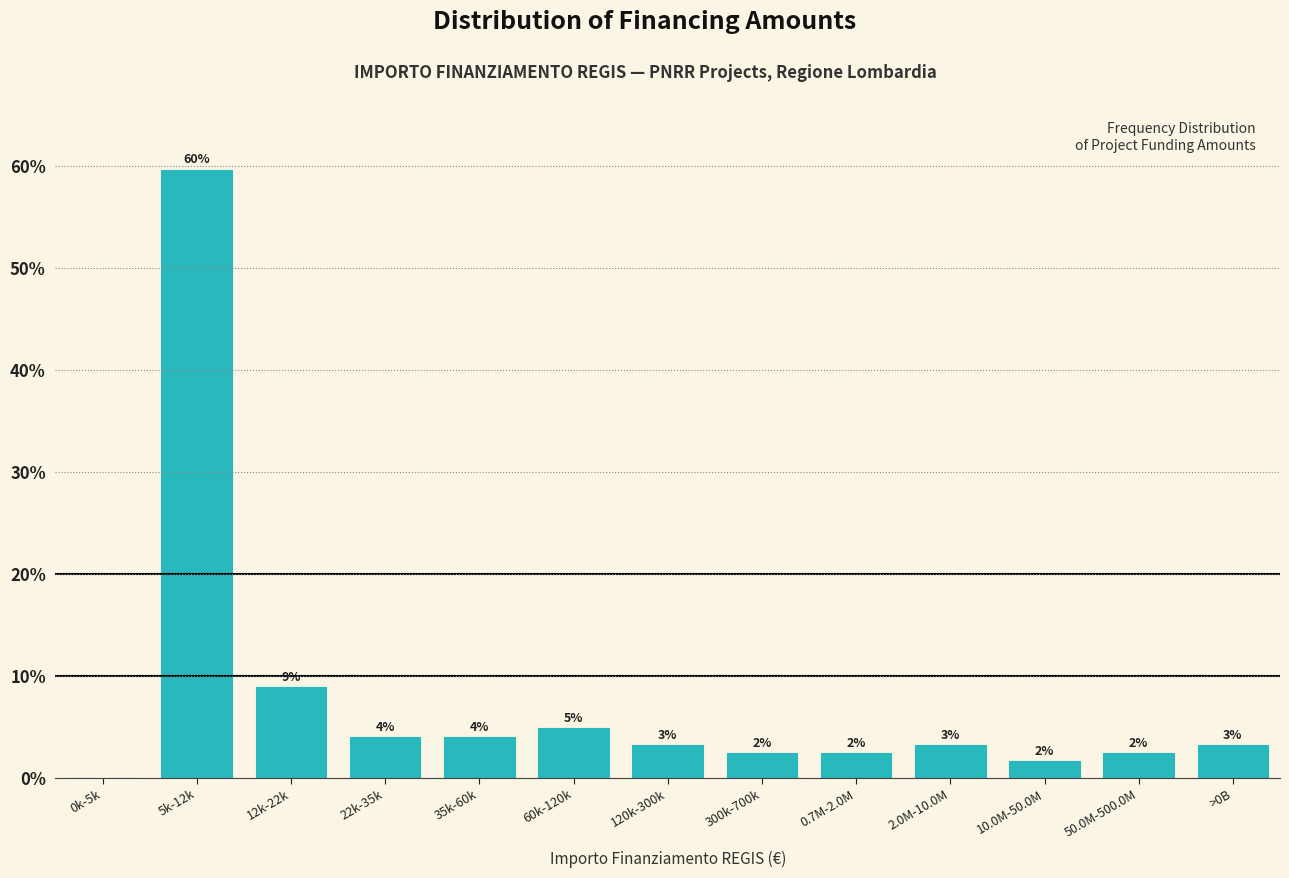

Are the bars horizontal?

No